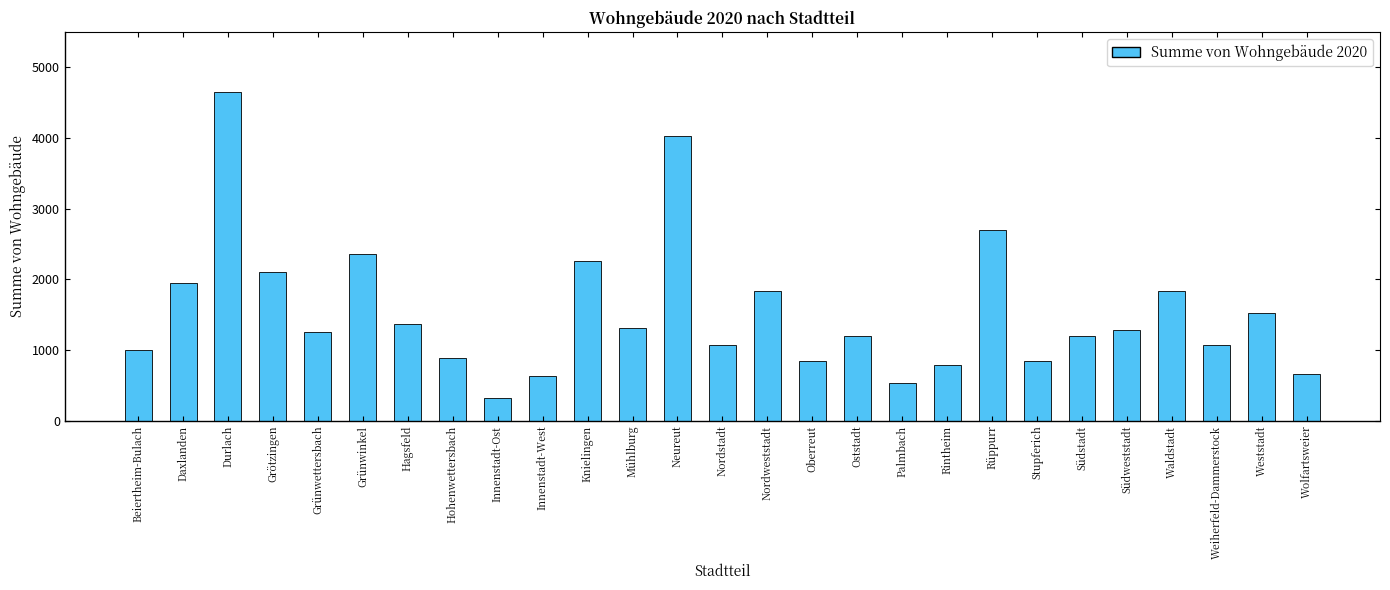

What is the value of the 5th bar from the left?

1254